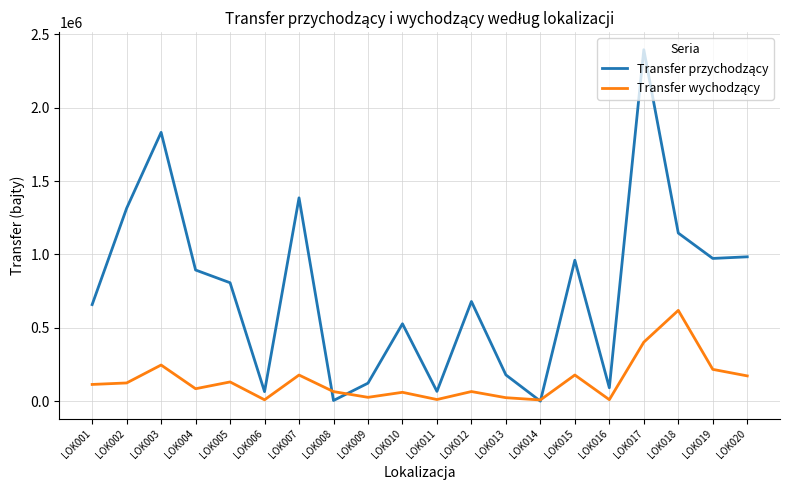

At which category does the chart reach its peak across all series?

LOK017